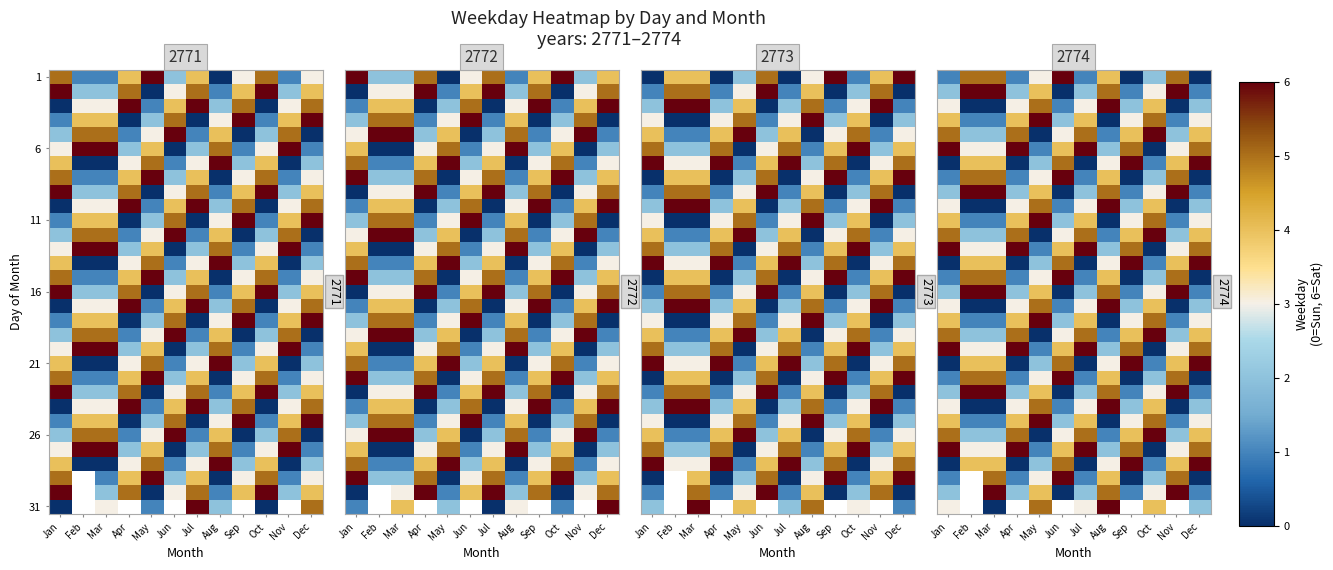

At which category is the sum across all series the highest?

Aug